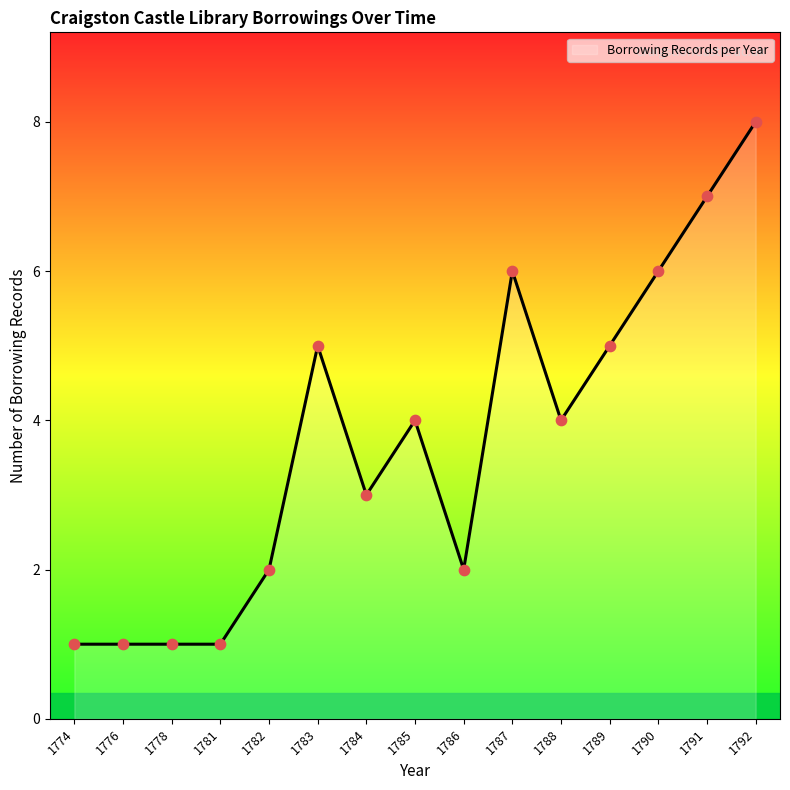

What is the change in value from 1786 to 1790?

+4